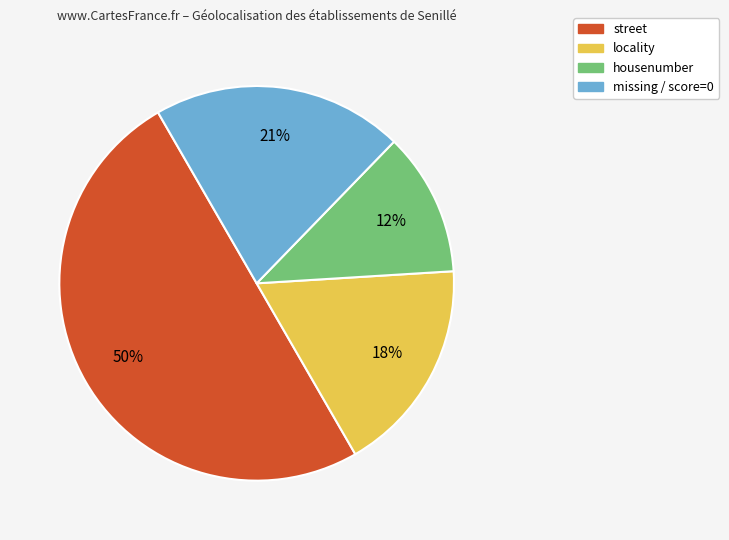

To the nearest percent, what is the average slice percentage?

25%